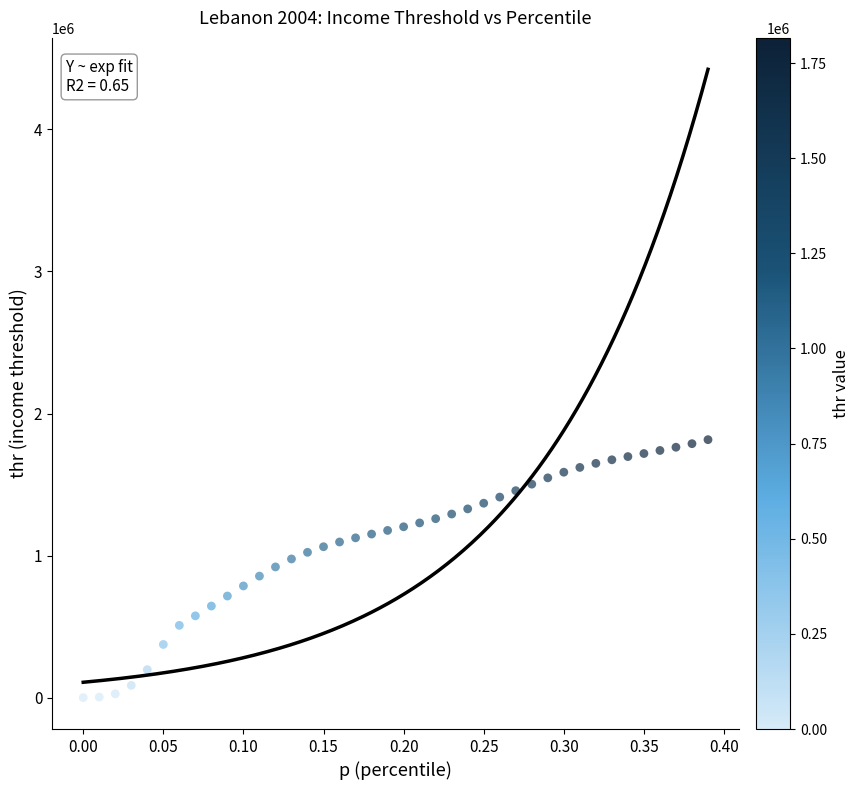

What is the range of Y values (max minus min)?

1815233.3